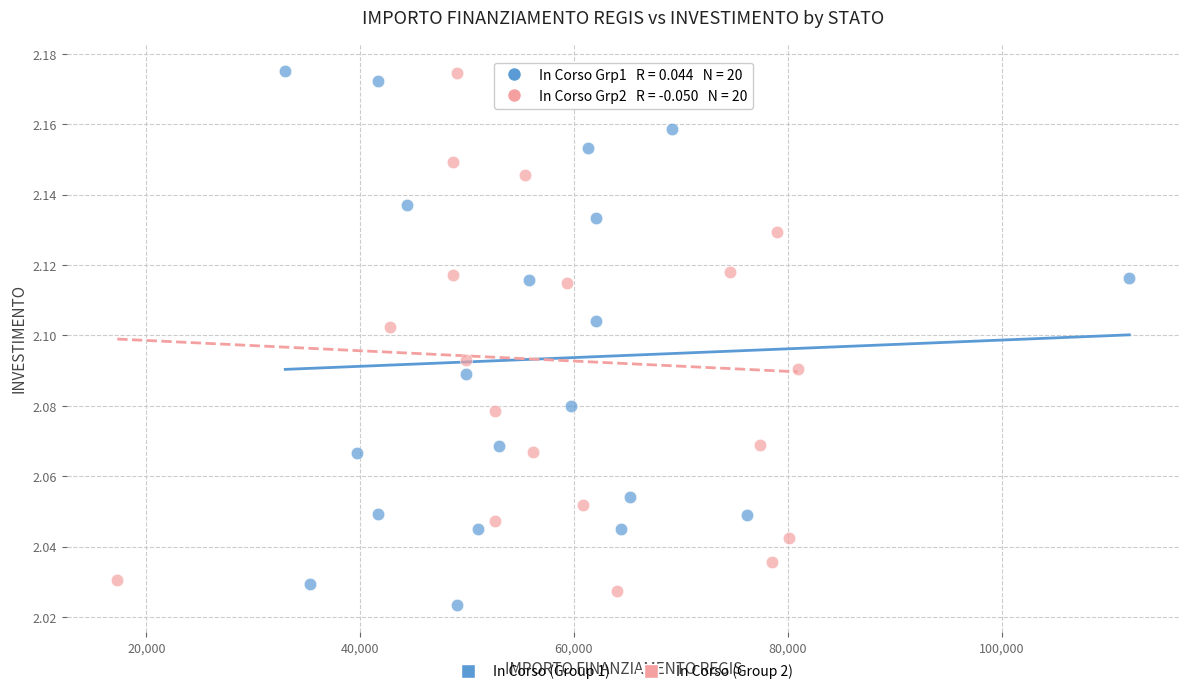

What are all the series names shown in the legend?

In Corso (Group 1), In Corso (Group 2)